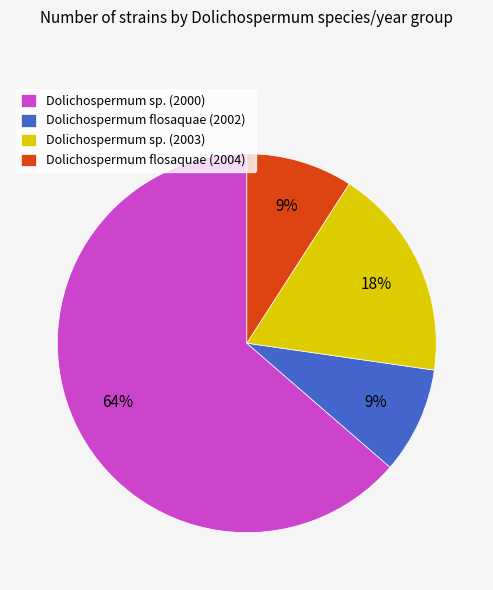

What is the largest slice in the pie chart?

Dolichospermum sp. (2000)